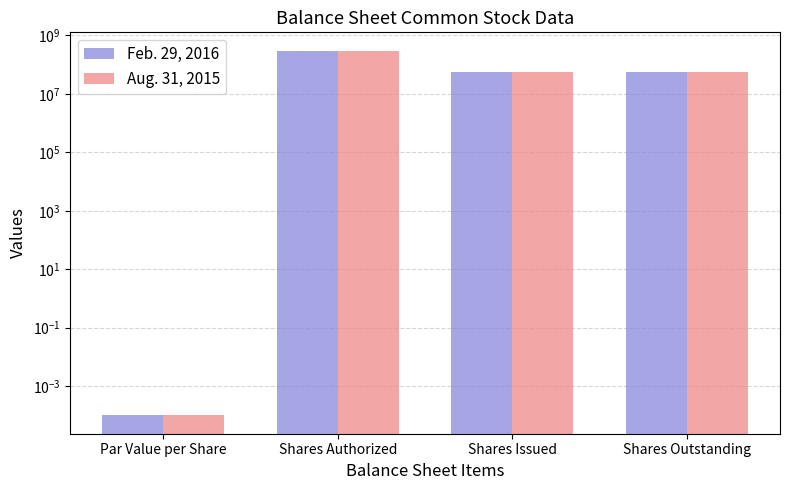

What is the sum of the Aug. 31, 2015 values at Shares Authorized and Shares Outstanding?

353864600.0